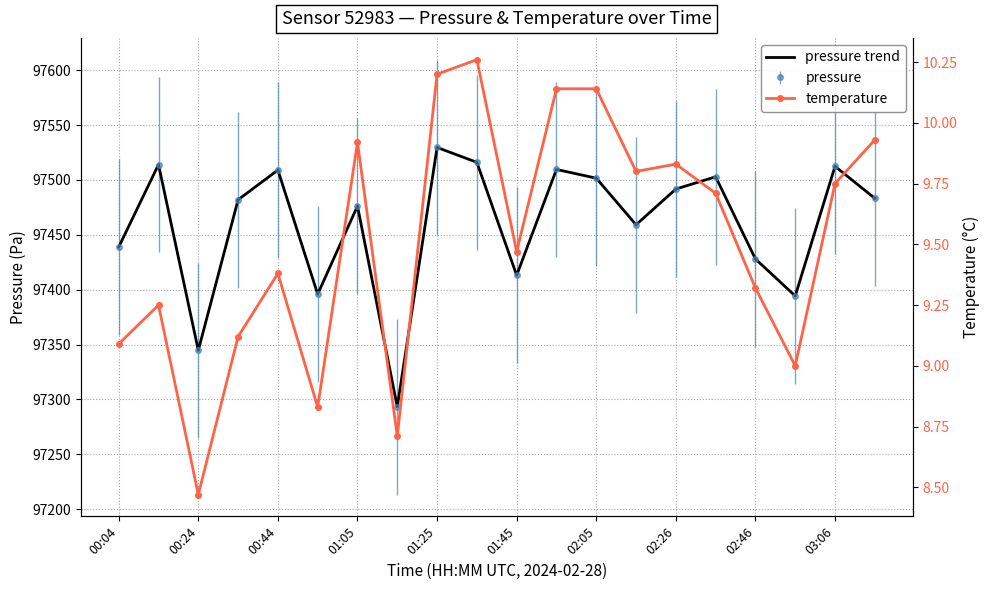

Read the pressure trend value at 11.

97509.5